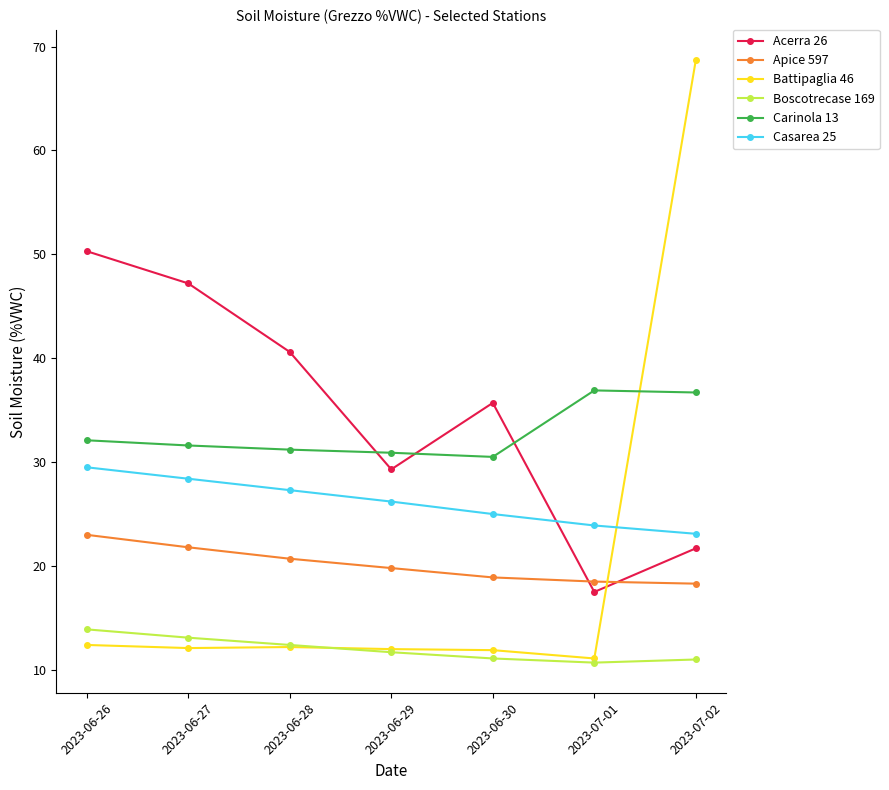

What value does the Boscotrecase 169 series have at 2023-06-30?

11.1